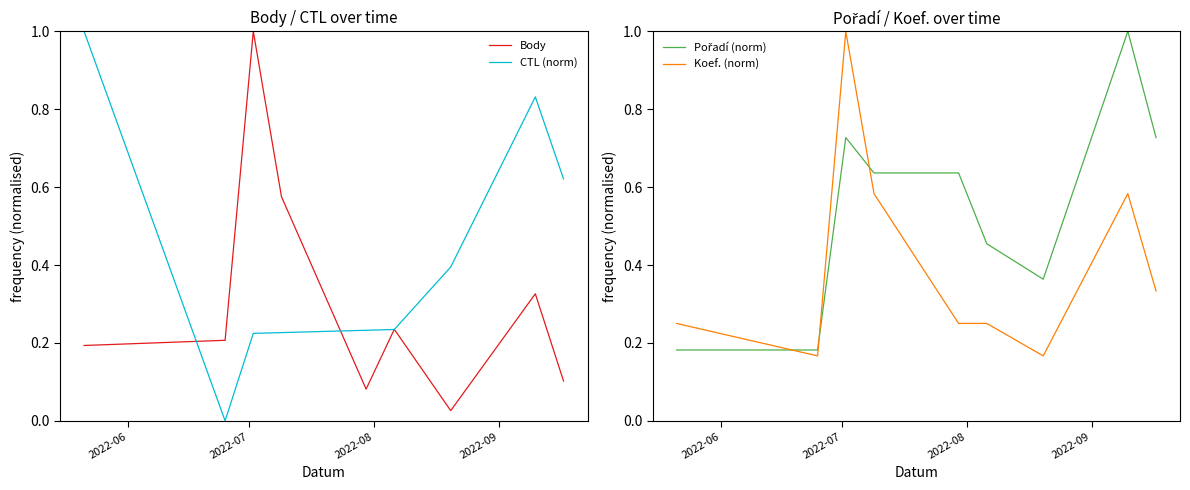

What is the highest value of the CTL (norm) series?

1.0